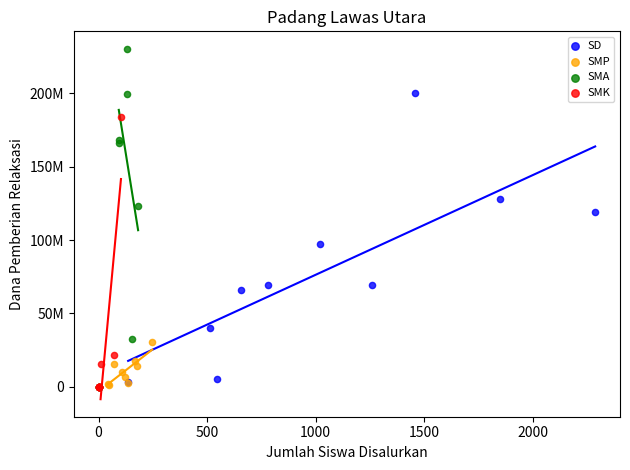

What are all the series names shown in the legend?

SD, SMP, SMA, SMK